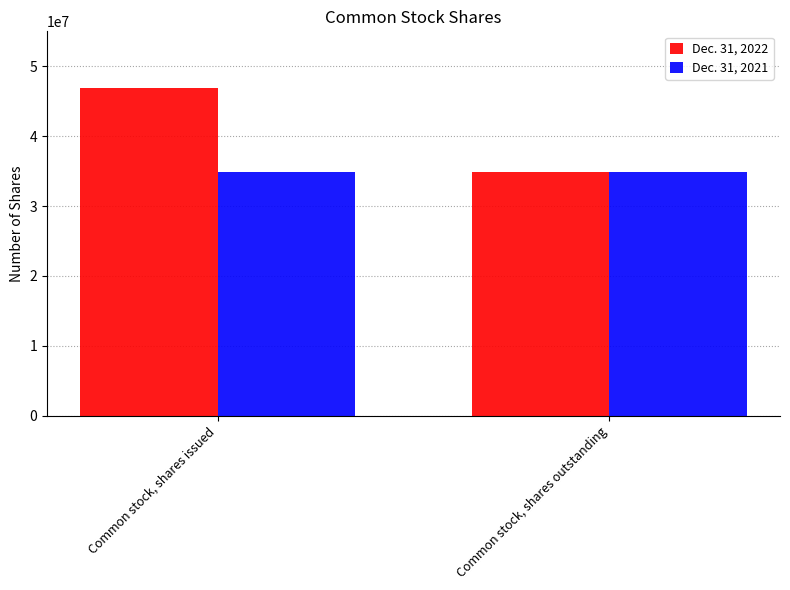

What is the maximum value for Dec. 31, 2021?

34900727